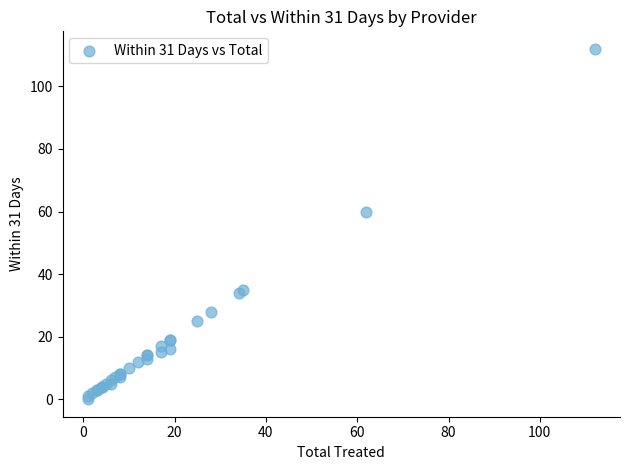

What Y value in the scatter plot is closest to 56?

60